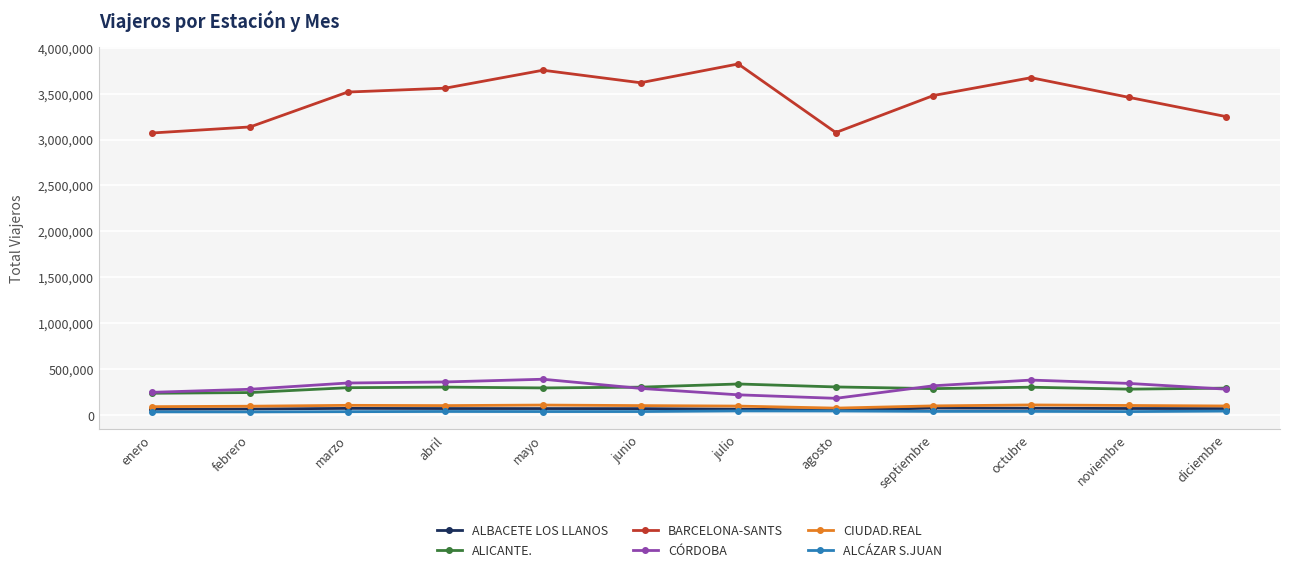

Is the value of CÓRDOBA at noviembre greater than the value of ALICANTE. at enero?

Yes